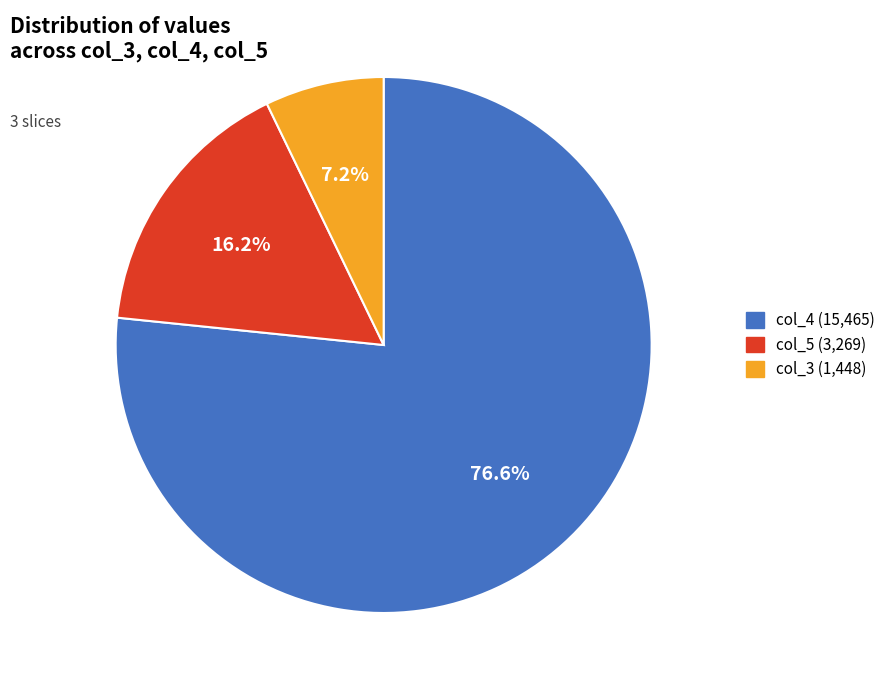

Rank the categories by value from highest to lowest.

col_4 (15,465), col_5 (3,269), col_3 (1,448)